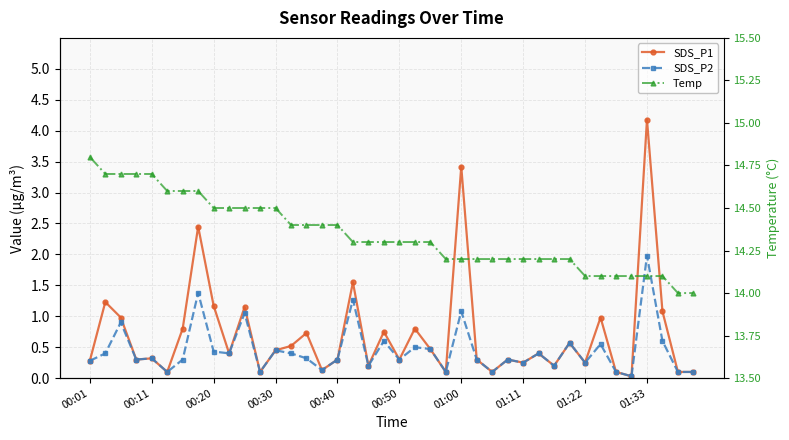

Between 12 and 00:50, which is larger?

12